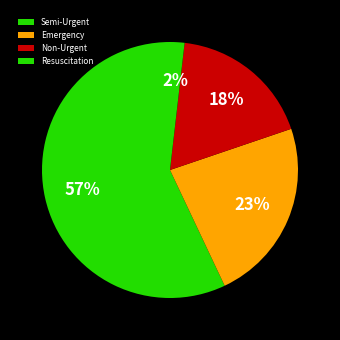

To the nearest percent, what is the average slice percentage?

25%